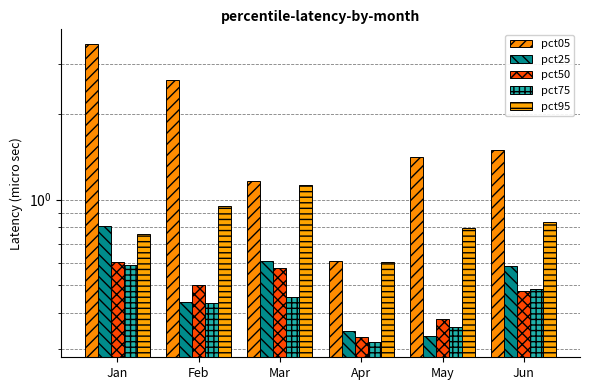

Which series has the largest total across all categories?

pct05